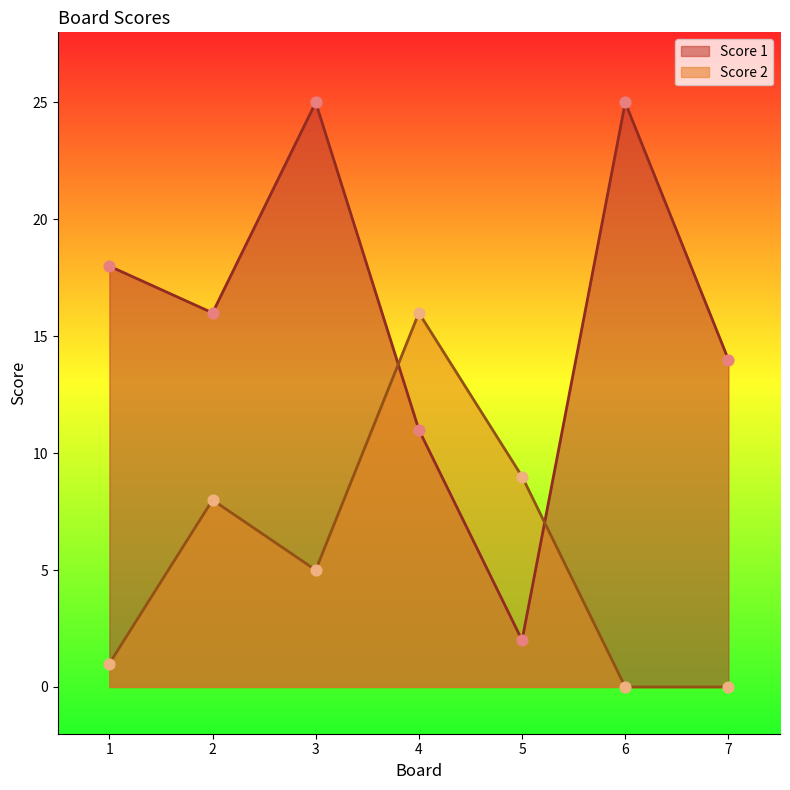

Which series contains the lowest Y value?

Score 2